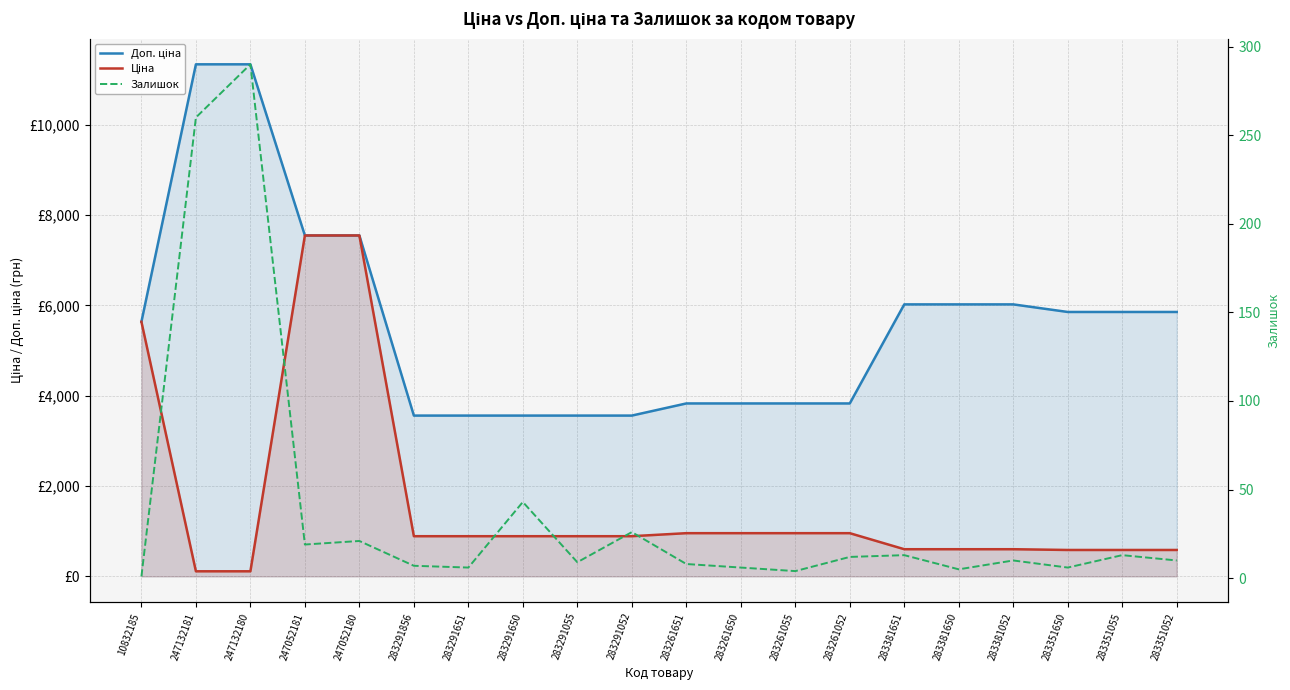

The Ціна series shows 333.5 at 283291650. True or false?

False